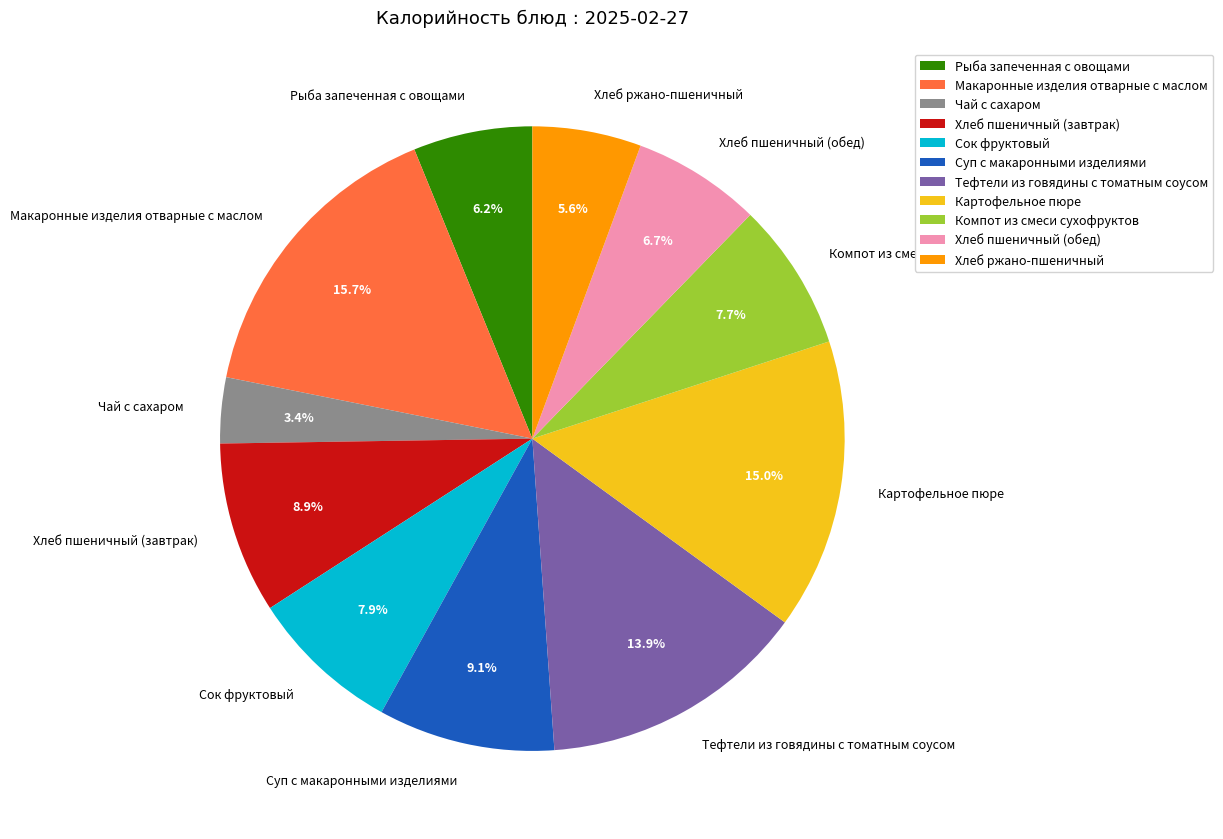

What is the largest slice in the pie chart?

Макаронные изделия отварные с маслом